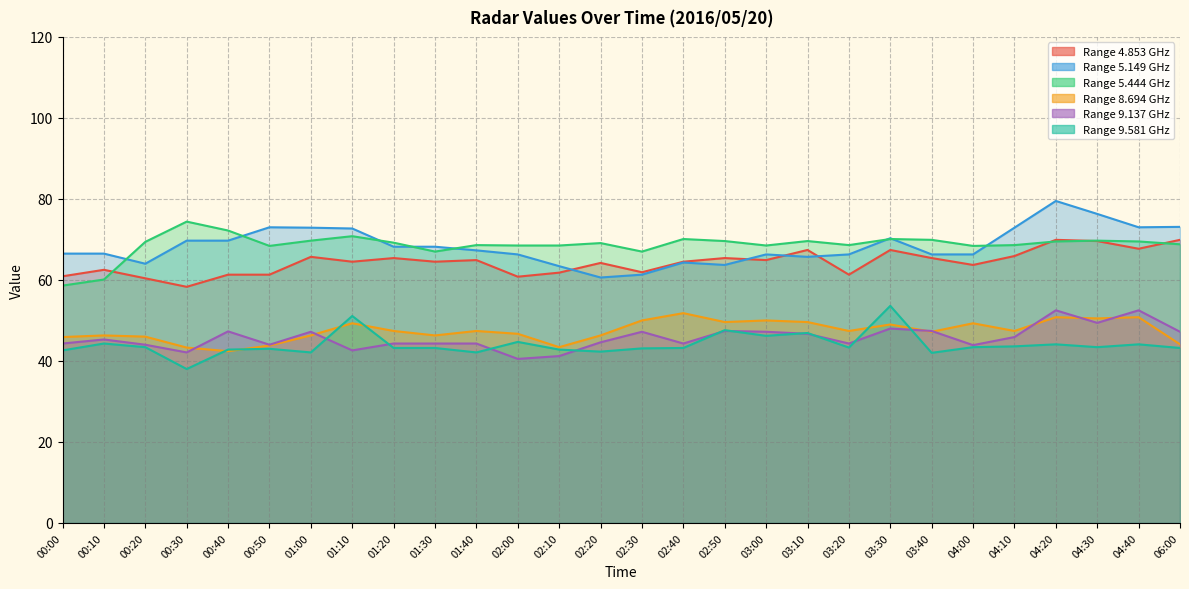

What is the sum of the 8.694 values at 06:00 and 03:00?

94.1